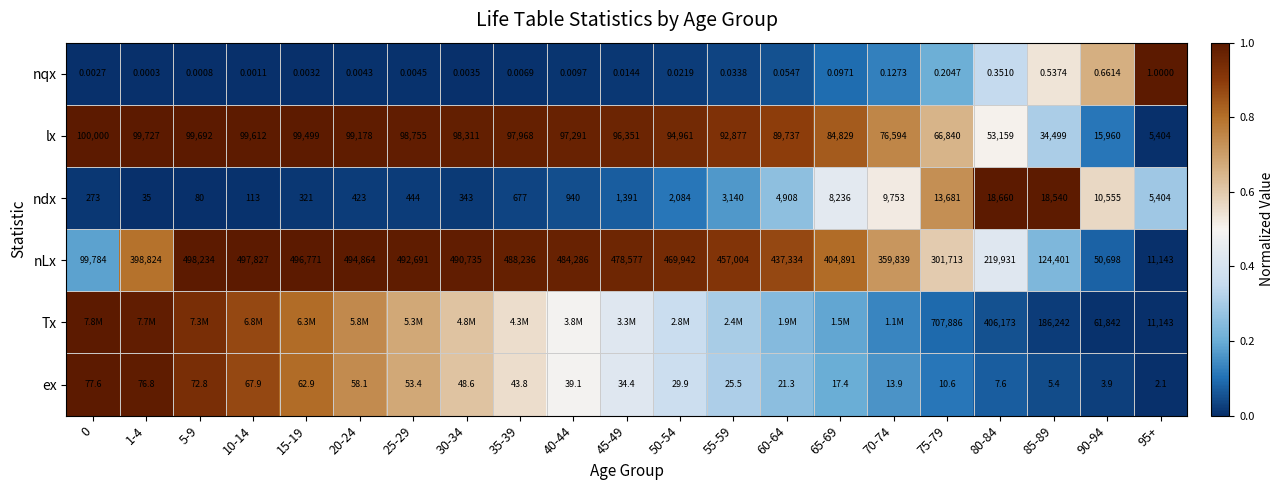

Is the value of nLx at 80-84 greater than the value of lx at 10-14?

Yes